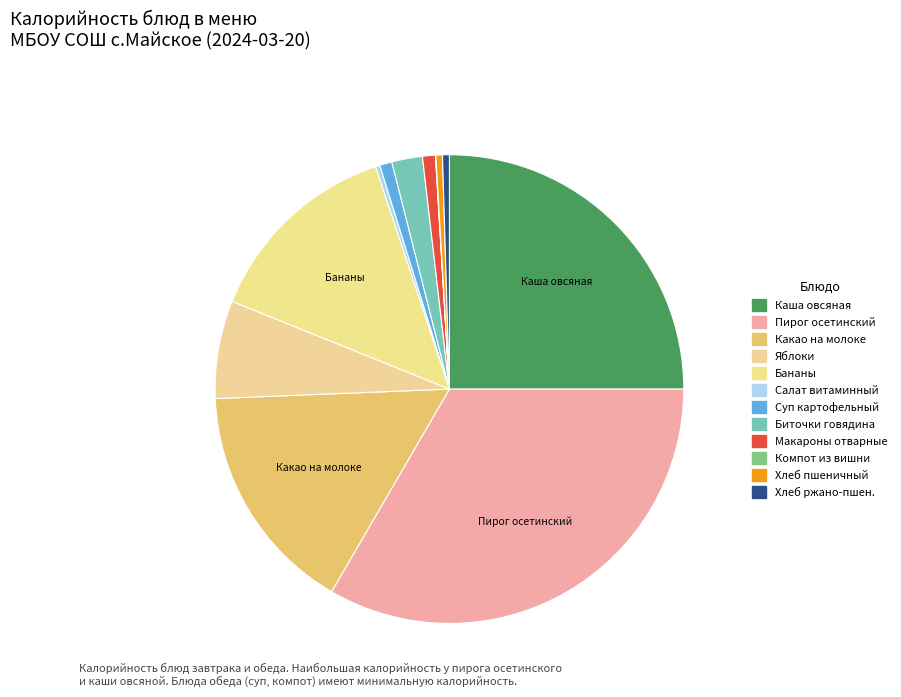

Does any single category account for the majority?

No